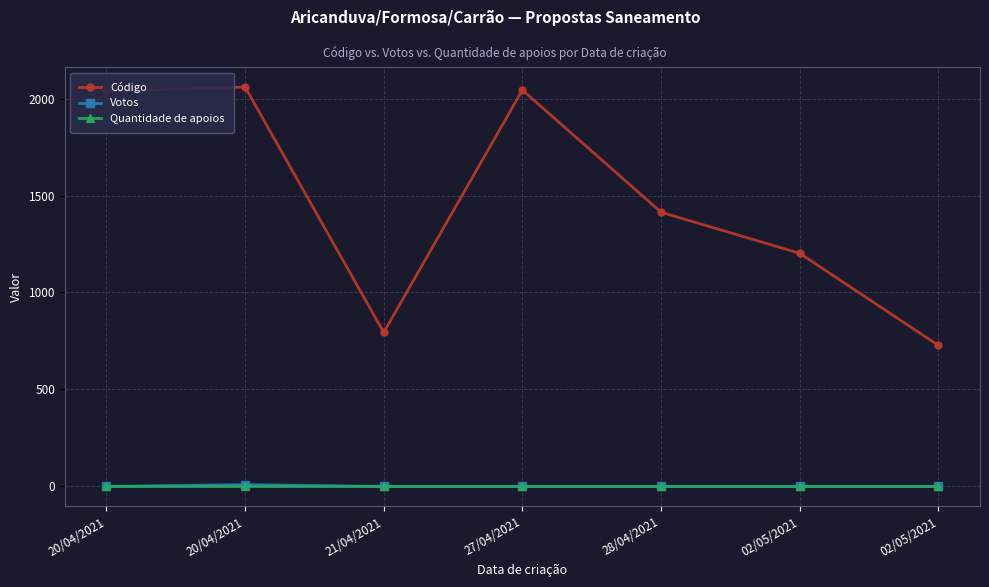

Count the number of categories in the chart.

7